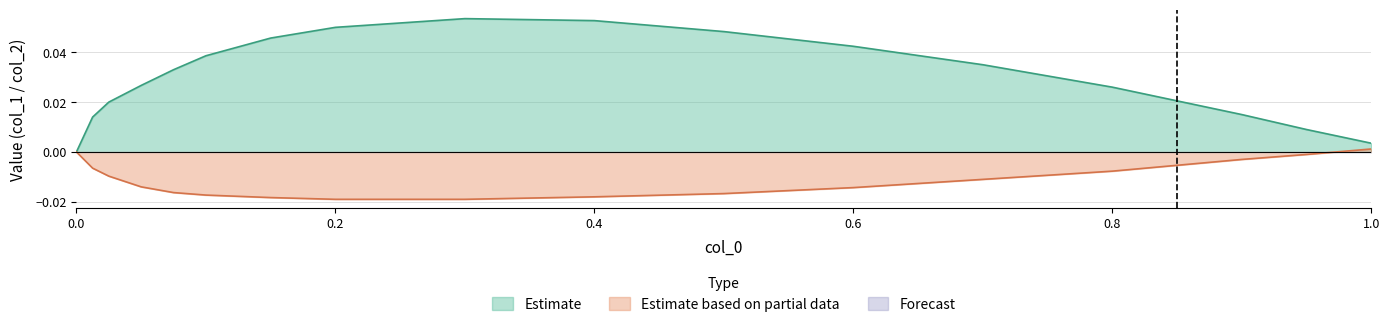

The value of Estimate at 0.6 is 0.1. True or false?

False